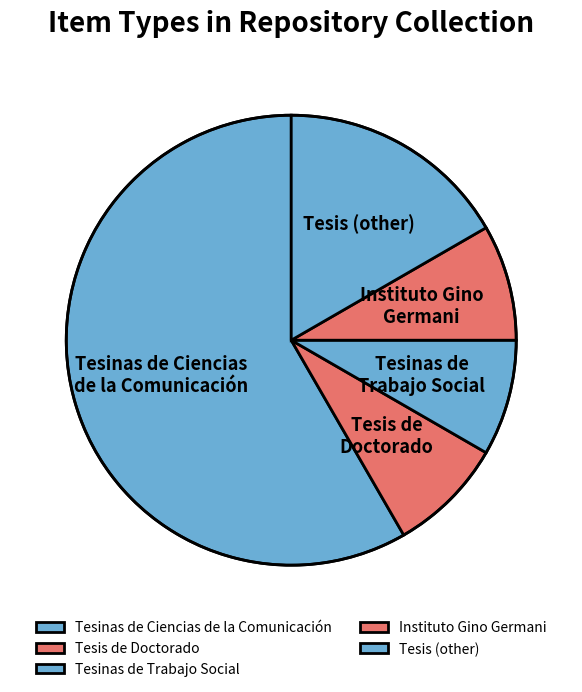

Which has a higher value, Tesinas de Ciencias de la Comunicación or Tesis de Doctorado?

Tesinas de Ciencias de la Comunicación